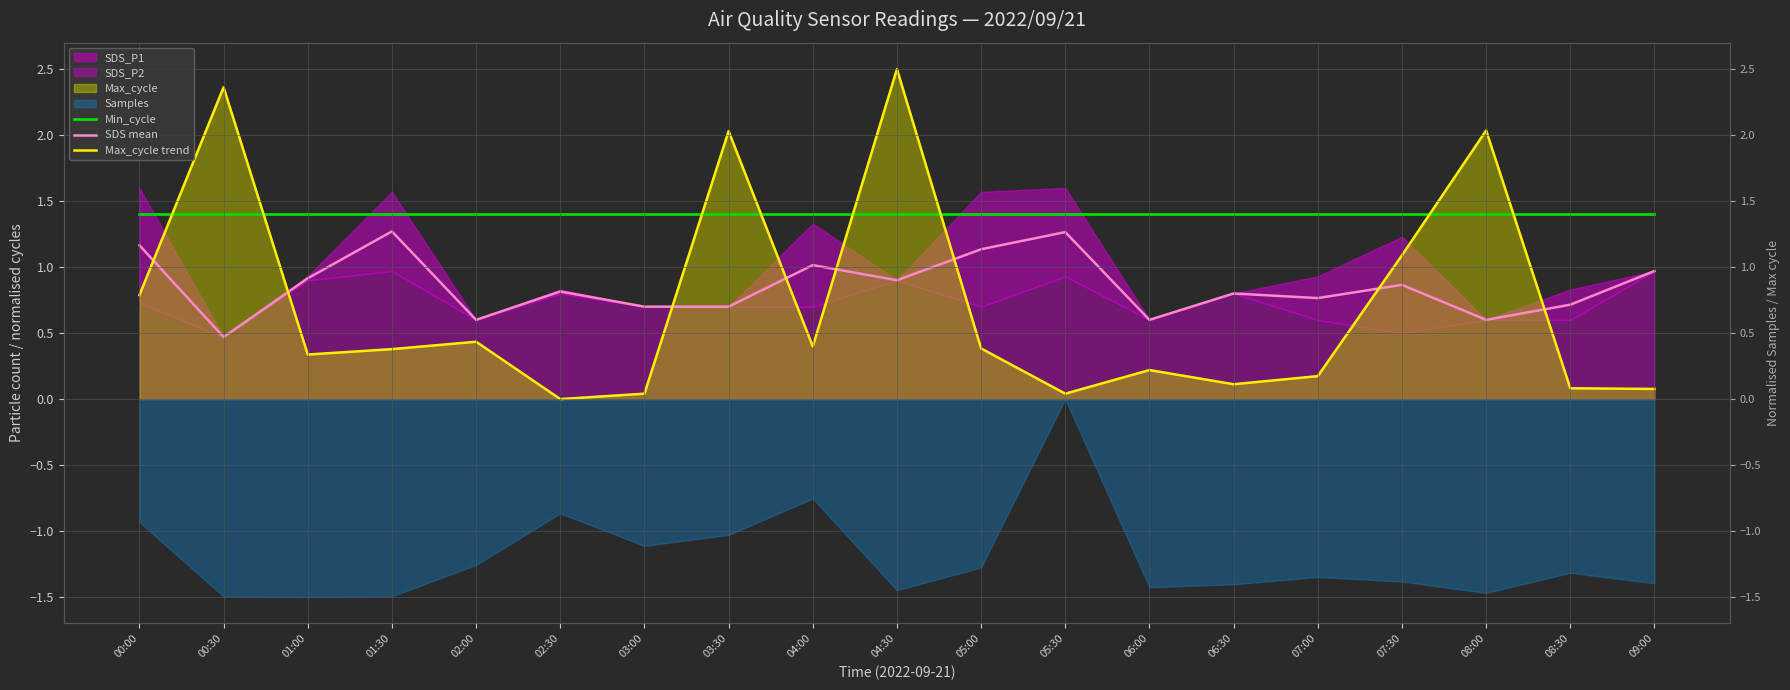

What position from the right is 03:30?

12